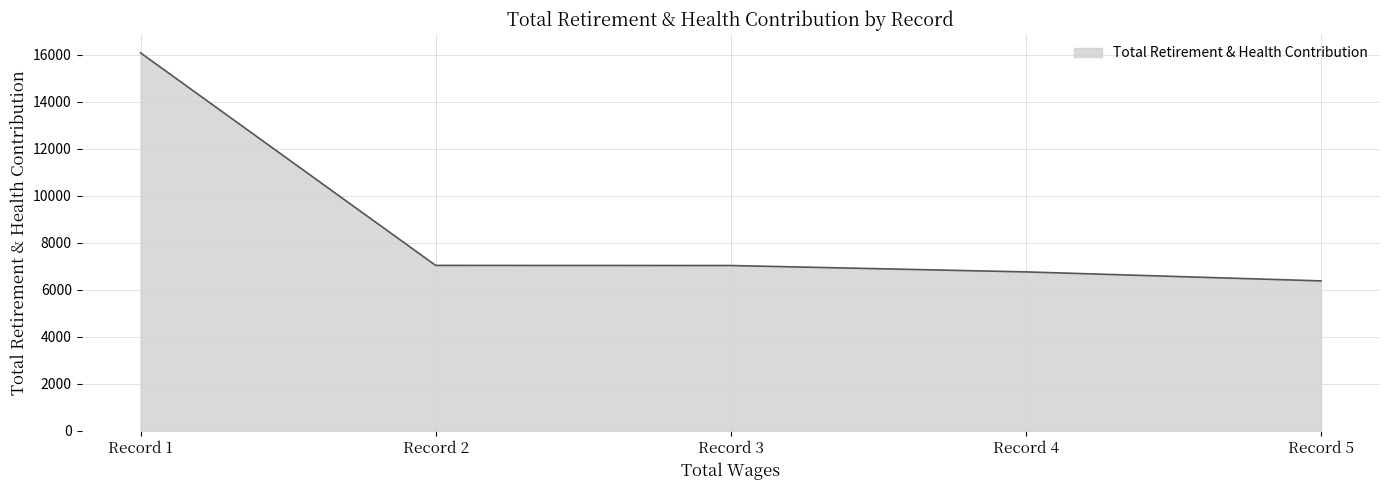

What is the change in value from Record 1 to Record 3?

-9048